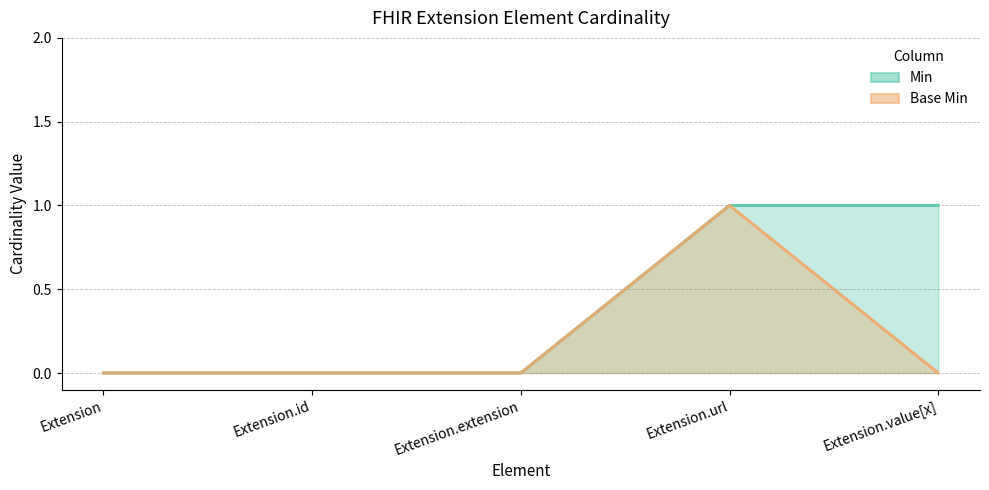

What is the sum of all Base Min (line) values?

1